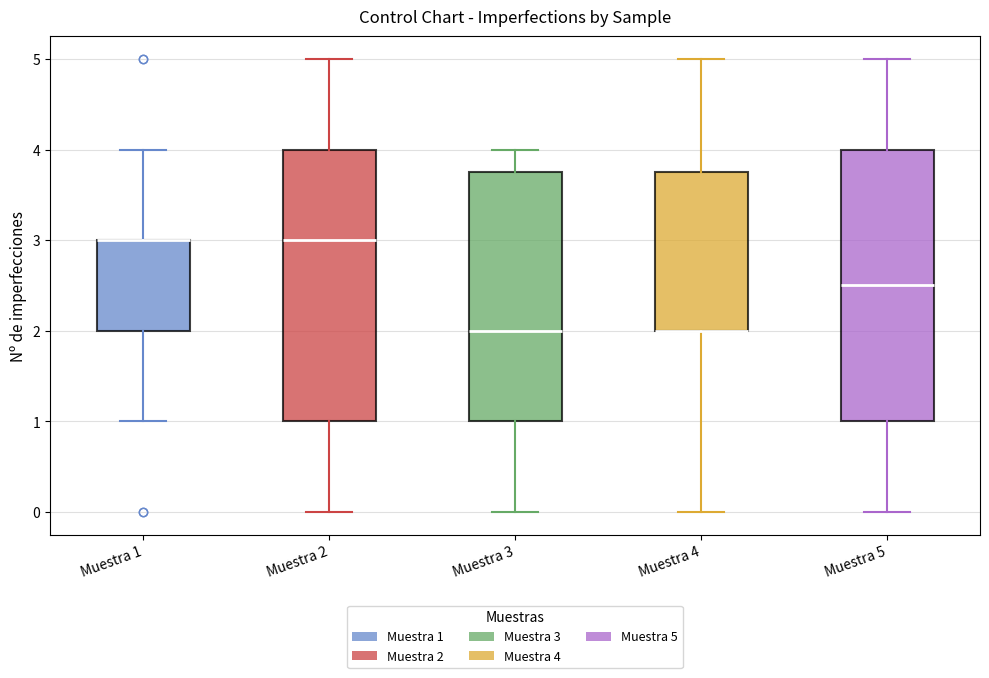

Reading left to right, transcribe this box plot: for each box, give where its median line is, the range the box spans, and where its two whiskers end, as read against the y-axis. The values are not printed on the chart, so give them approximately, as read against the axis.

Muestra 1: median 3.0 (drawn on the box's upper edge), box 2.0 to 3.0, whiskers 1.0 to 4.0
Muestra 2: median 3.0, box 1.0 to 4.0, whiskers 0.0 to 5.0
Muestra 3: median 2.0, box 1.0 to 3.8, whiskers 0.0 to 4.0
Muestra 4: median 2.0 (drawn on the box's lower edge), box 2.0 to 3.8, whiskers 0.0 to 5.0
Muestra 5: median 2.5, box 1.0 to 4.0, whiskers 0.0 to 5.0